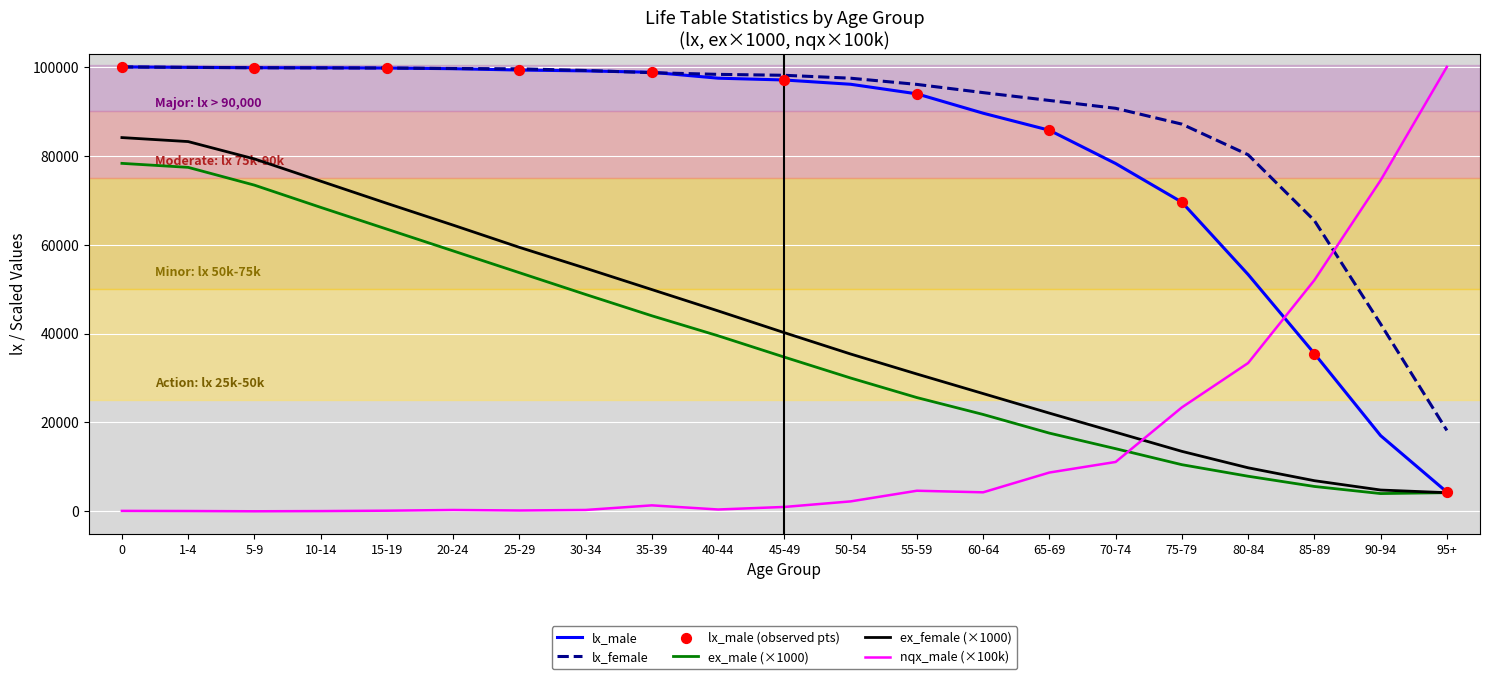

What is the greatest value displayed?

100000.0